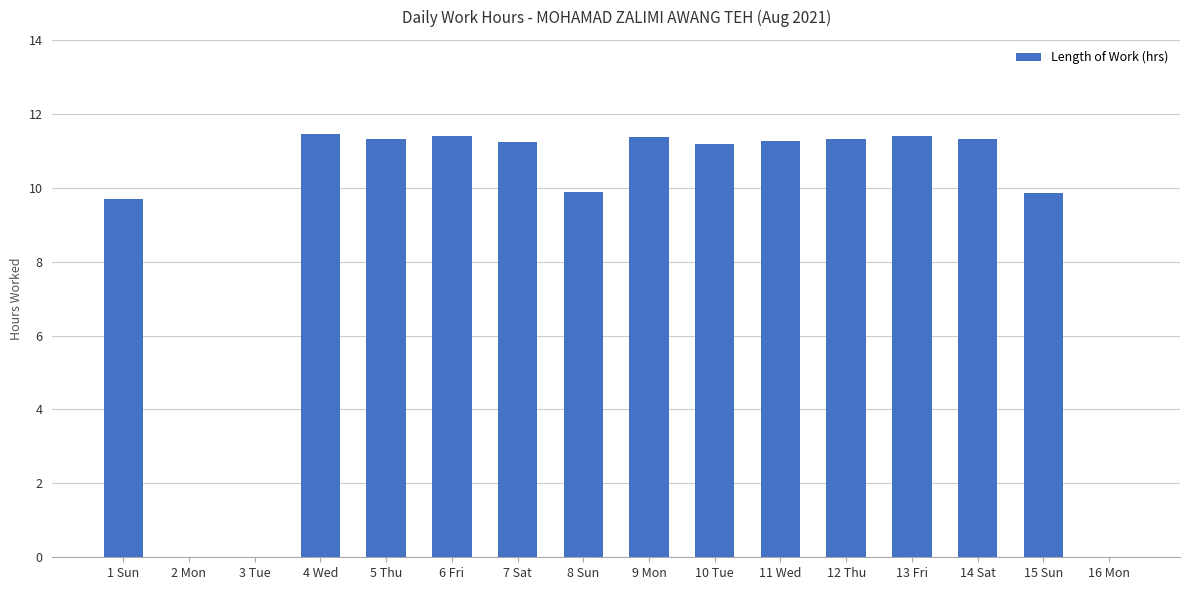

Where does the data first go above 11?

4 Wed